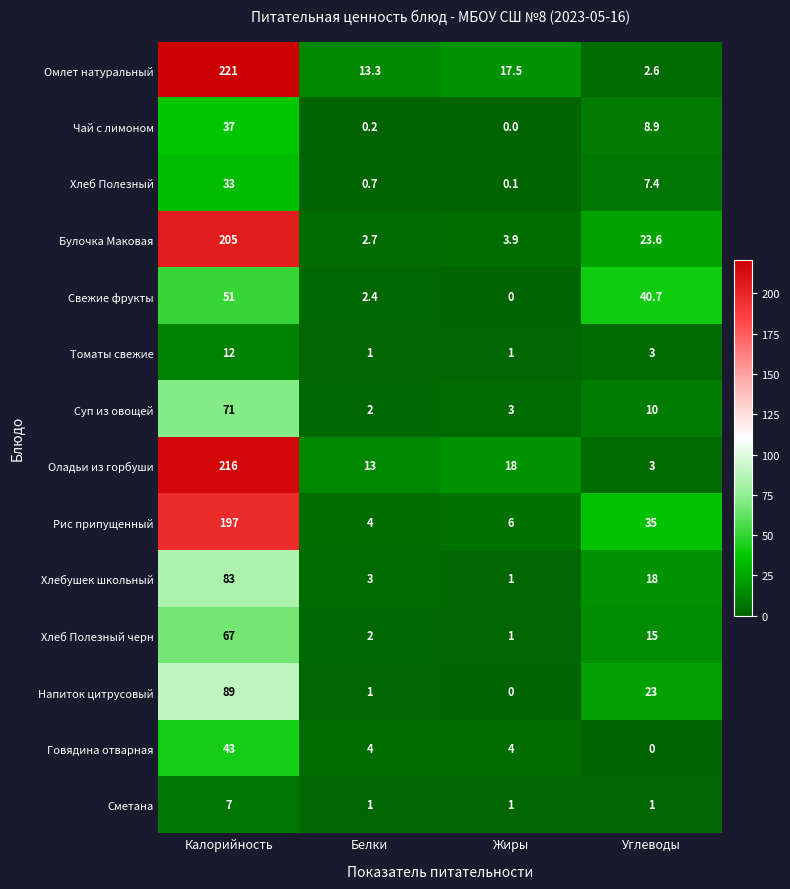

Which series has the largest total across all categories?

Омлет натуральный